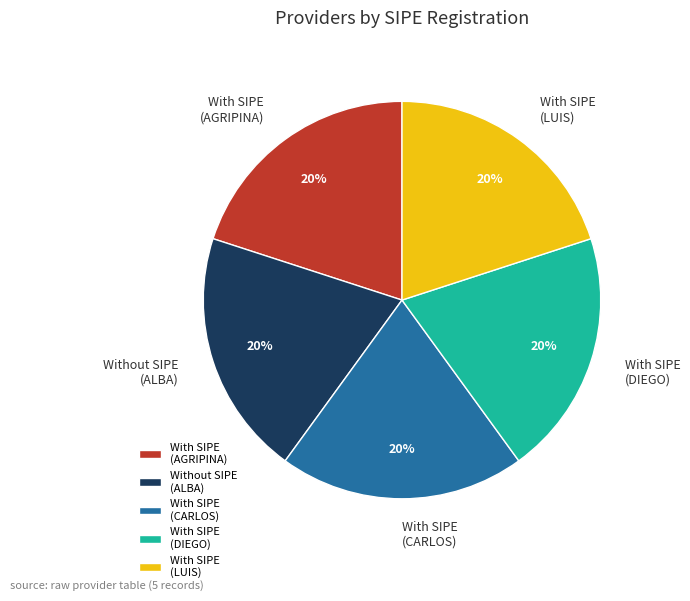

What percentage is the With SIPE (LUIS) slice, to the nearest percent?

20%